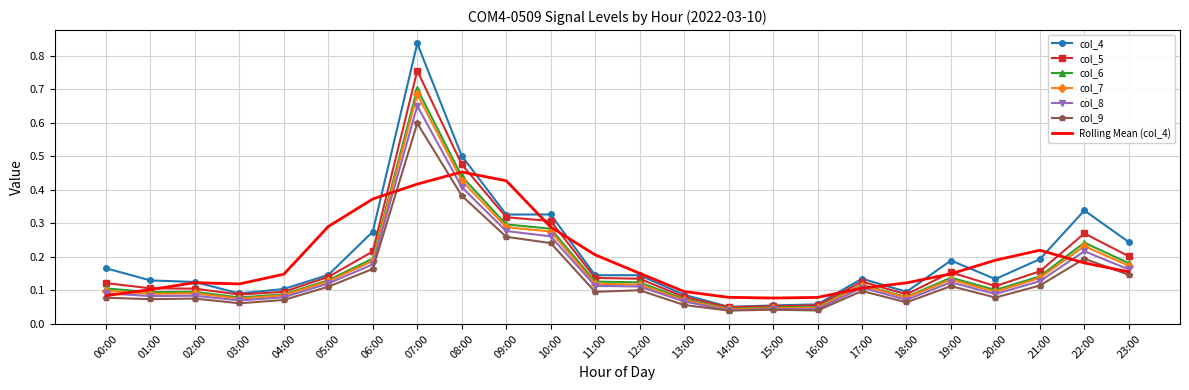

Which series has the largest range (max minus min)?

col_4